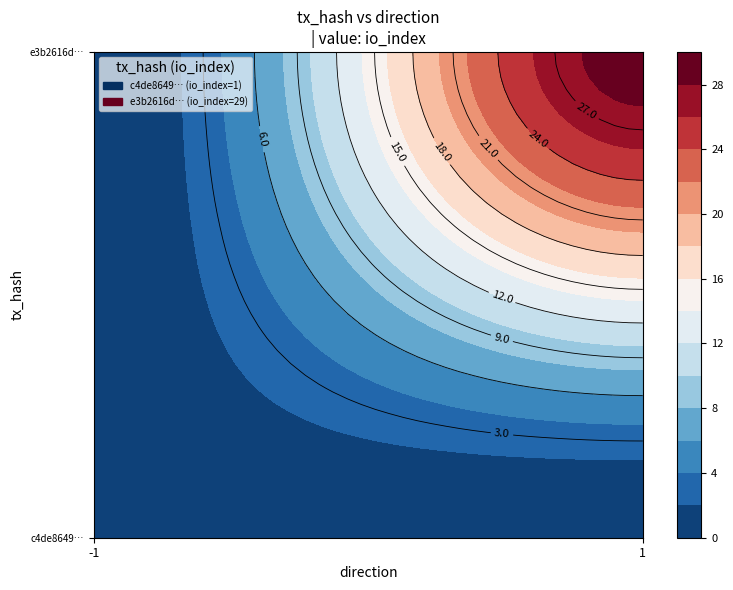

What value does the c4de864987069b292439d85a5f3dcefb5f4293e series have at io_index?

1